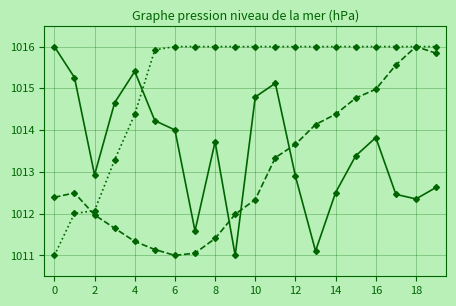

How many lines are shown in the chart?

3